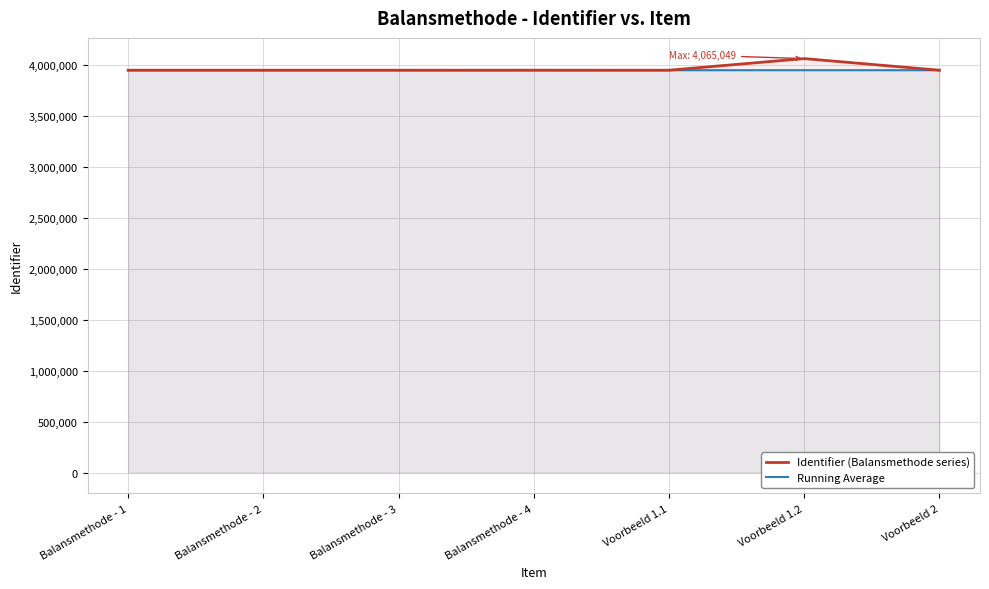

Rank the categories by Running Average value from lowest to highest.

Balansmethode - 1, Balansmethode - 2, Balansmethode - 3, Voorbeeld 2, Voorbeeld 1.2, Voorbeeld 1.1, Balansmethode - 4